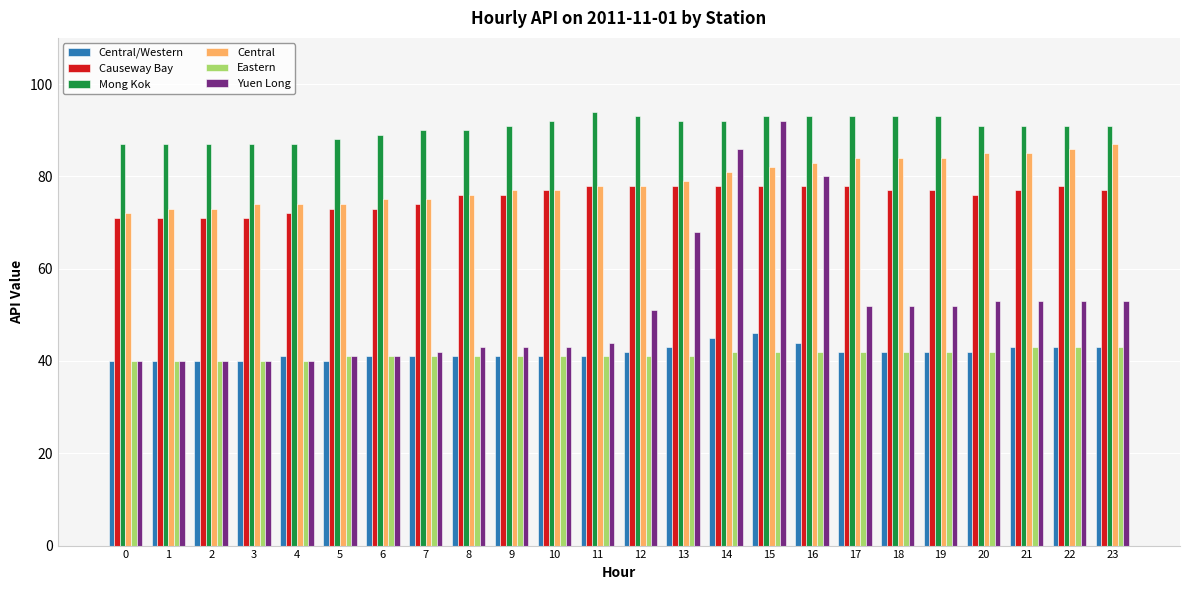

Which series has the largest total across all categories?

Mong Kok